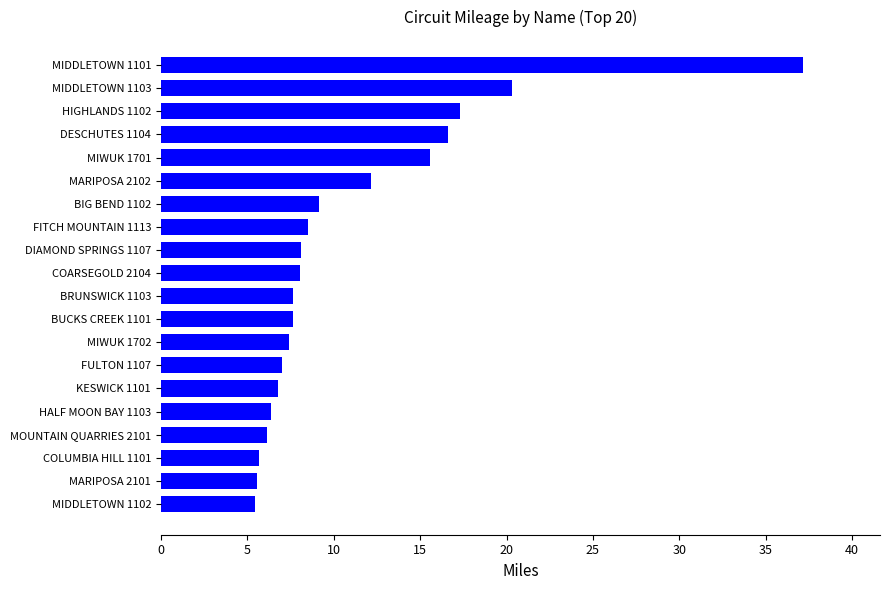

At which category does the chart reach its peak across all series?

MIDDLETOWN 1101